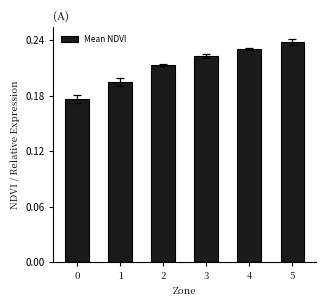

Count the values in the range 0 to 1.

6